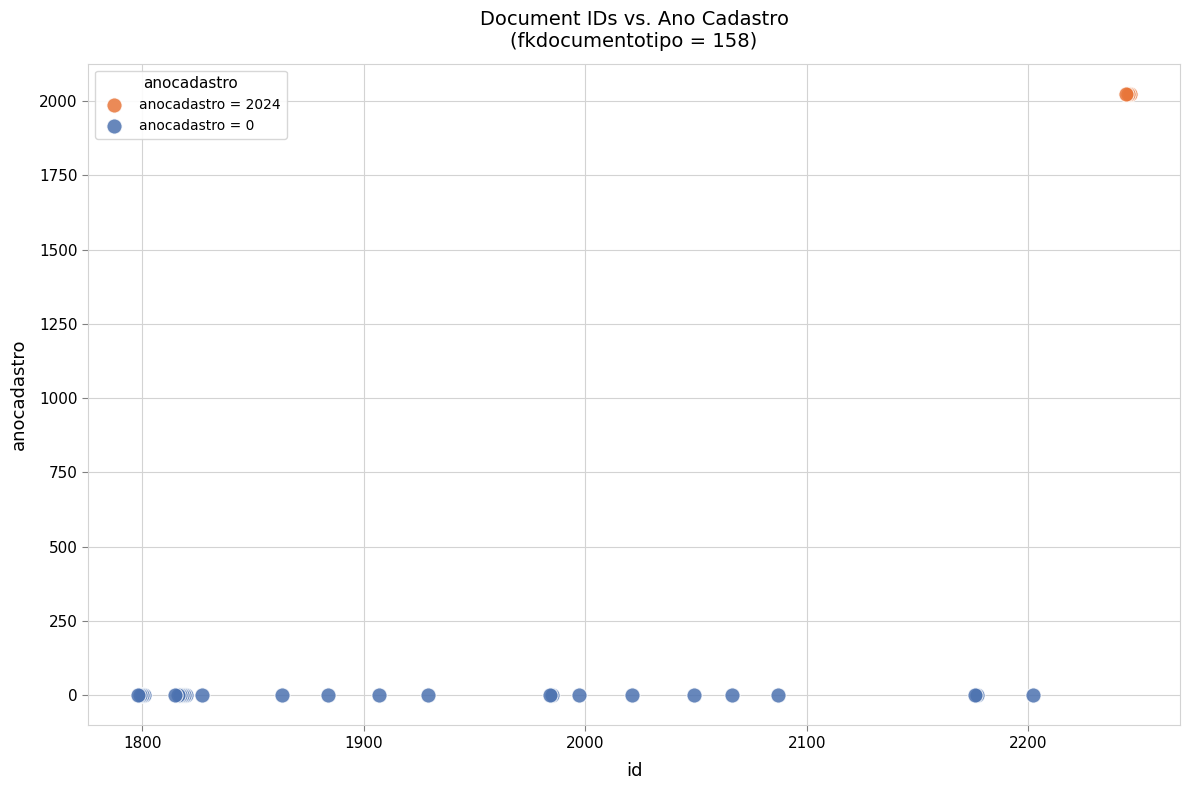

Which series contains the lowest Y value?

anocadastro = 0